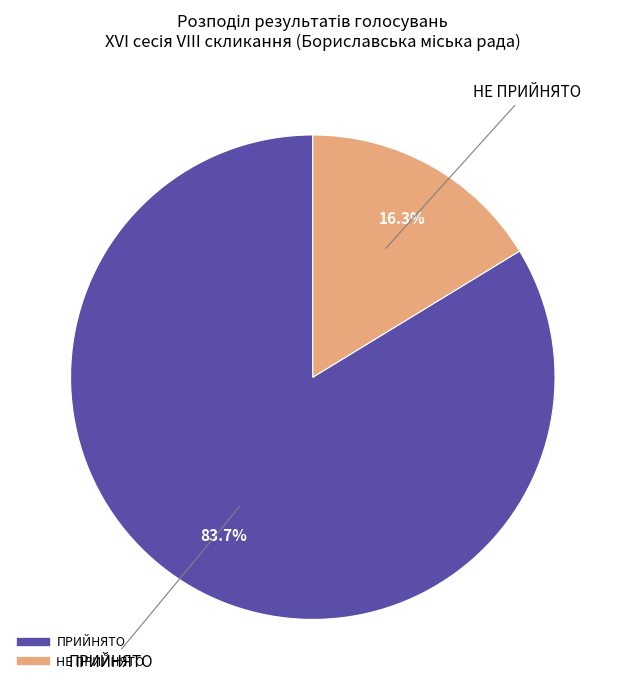

Which has a higher value, НЕ ПРИЙНЯТО or ПРИЙНЯТО?

ПРИЙНЯТО